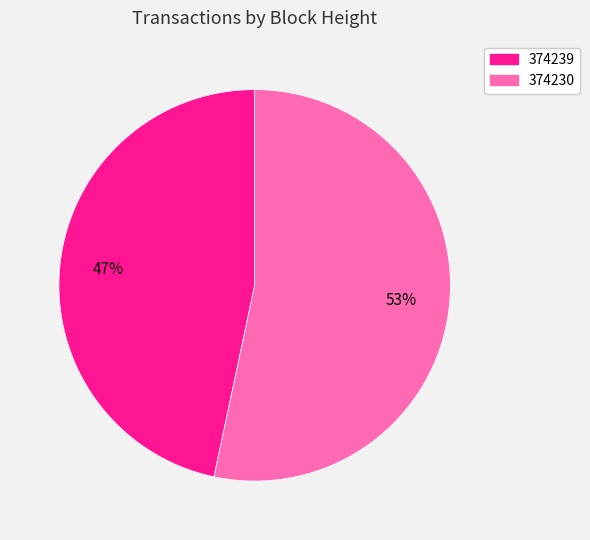

Is it true that 374239 is 41% of the pie?

False